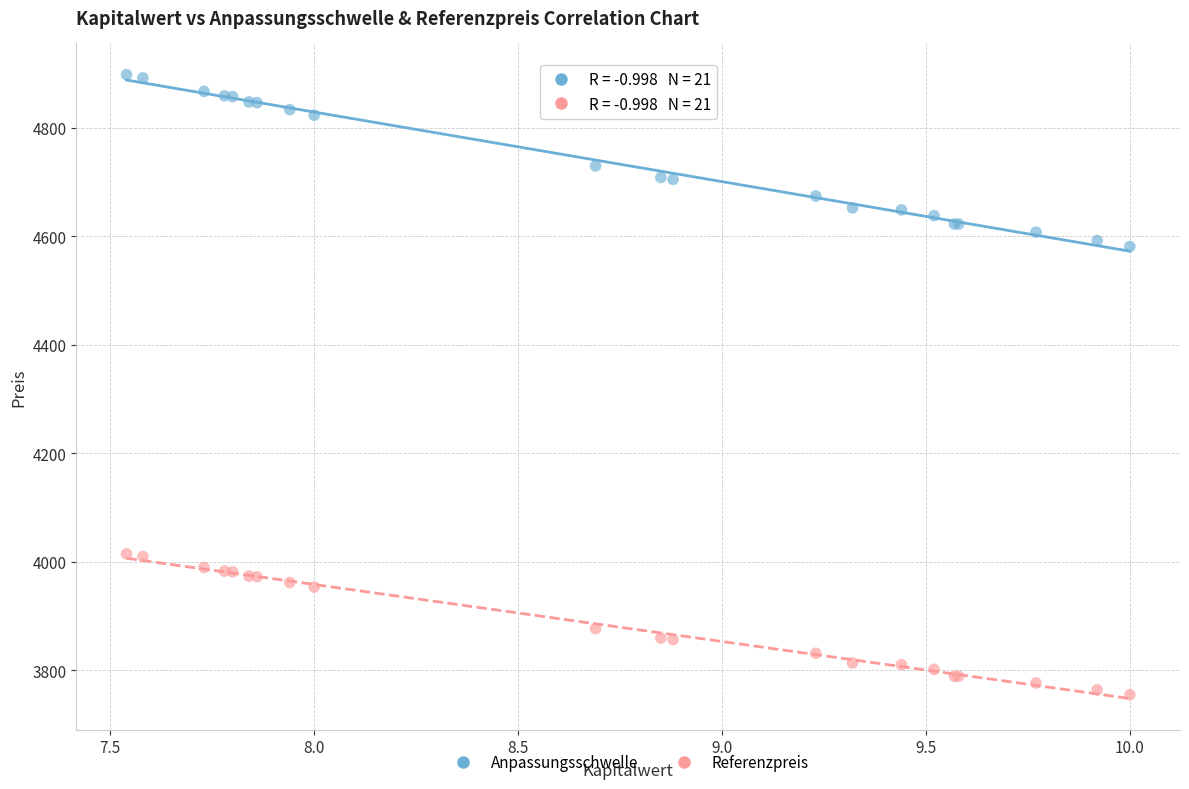

What is the X range (max minus min) for the scatter plot?

2.5